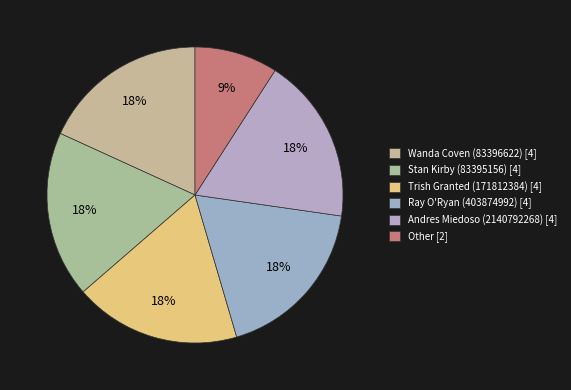

Count the number of slices in the pie.

6